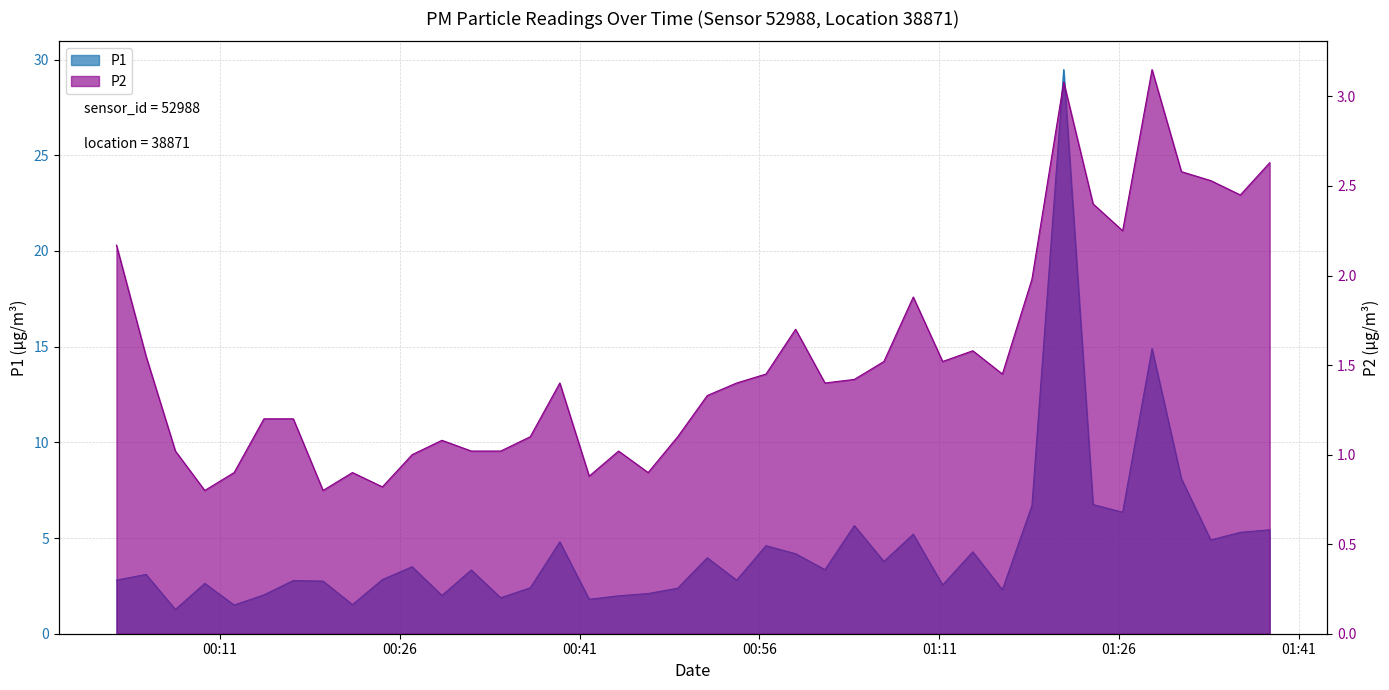

Does the chart display data point markers on the line(s)?

No